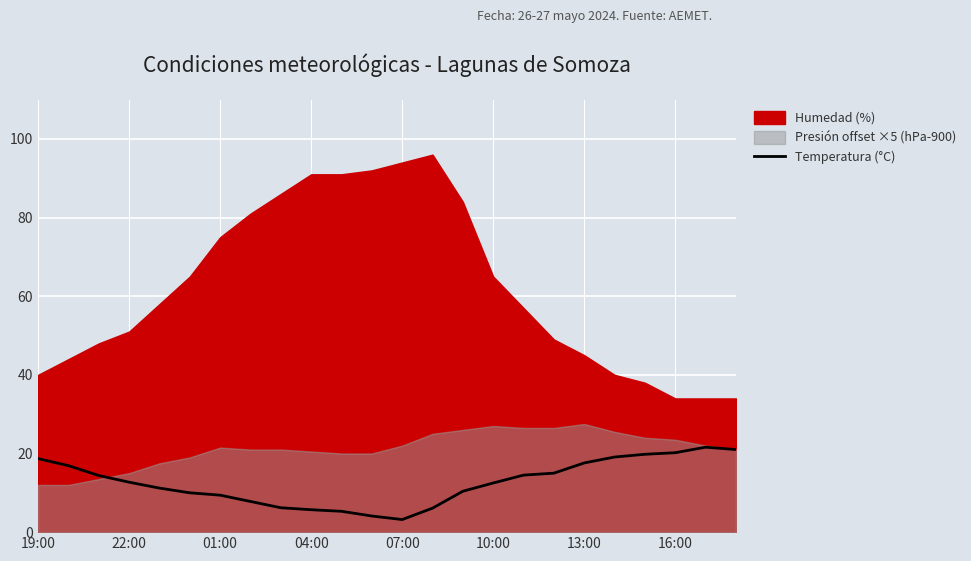

How many data points are above 12?

13